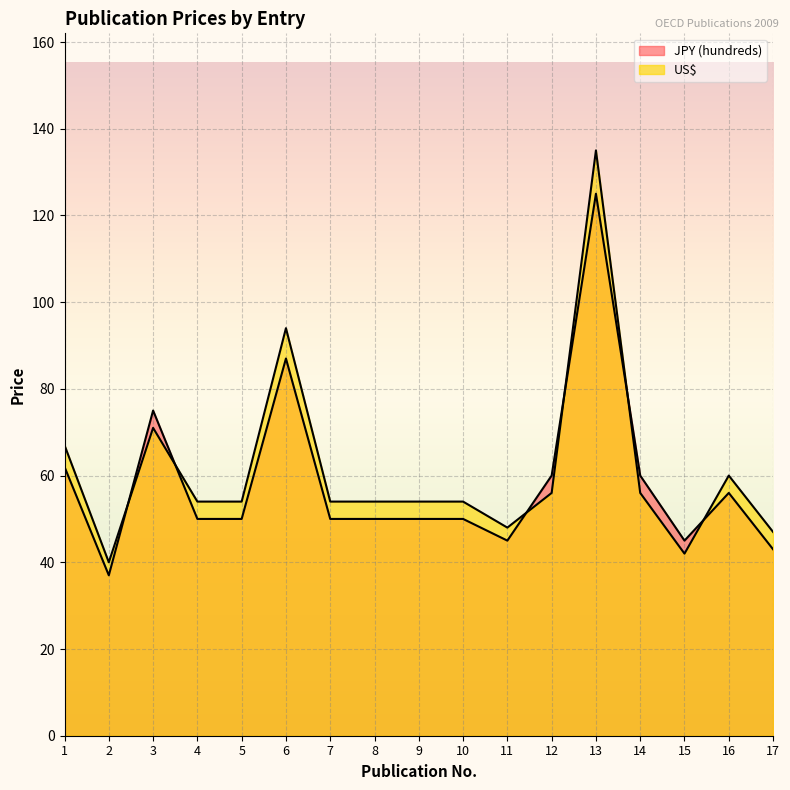

At 11, list the series in order from largest to smallest.

US$, JPY (hundreds)